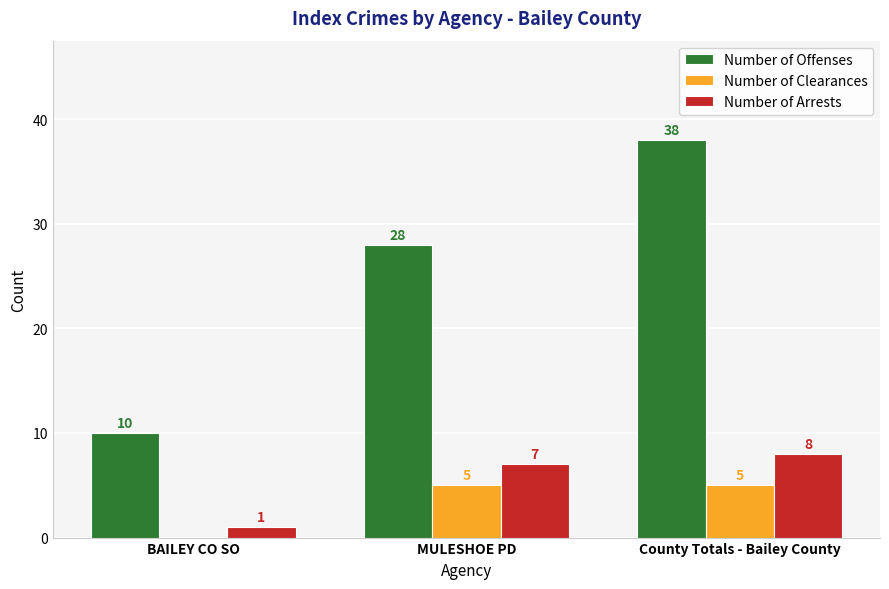

At which category is the sum across all series the highest?

County Totals - Bailey County